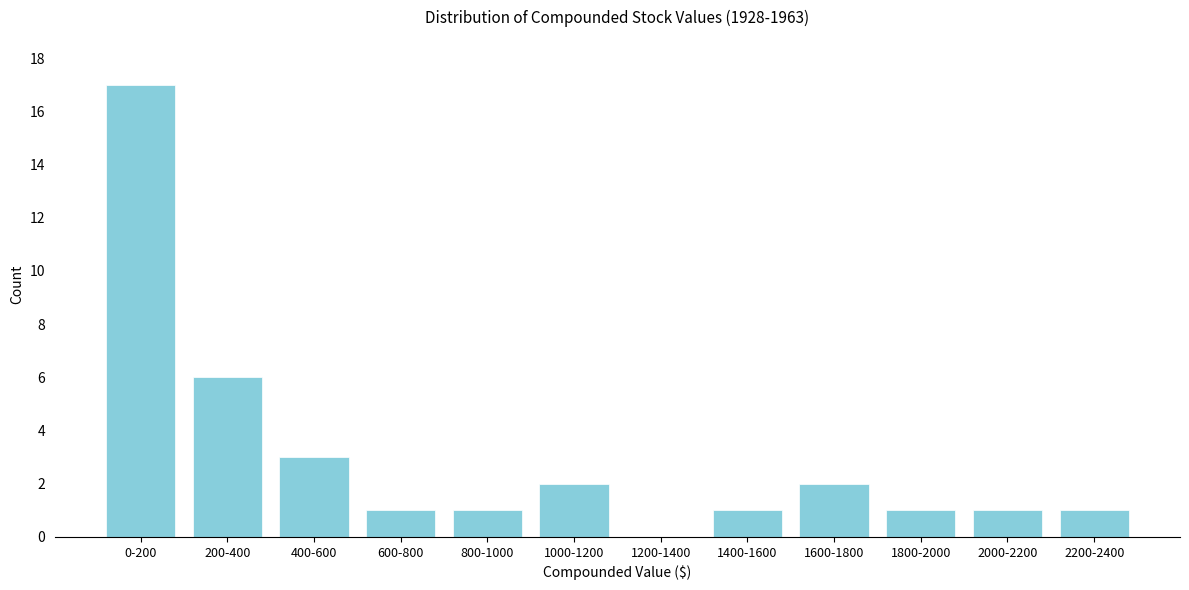

Reading left to right, what are all the values shown in this chart?

0-200=17	200-400=6	400-600=3	600-800=1	800-1000=1	1000-1200=2	1200-1400=0	1400-1600=1	1600-1800=2	1800-2000=1	2000-2200=1	2200-2400=1